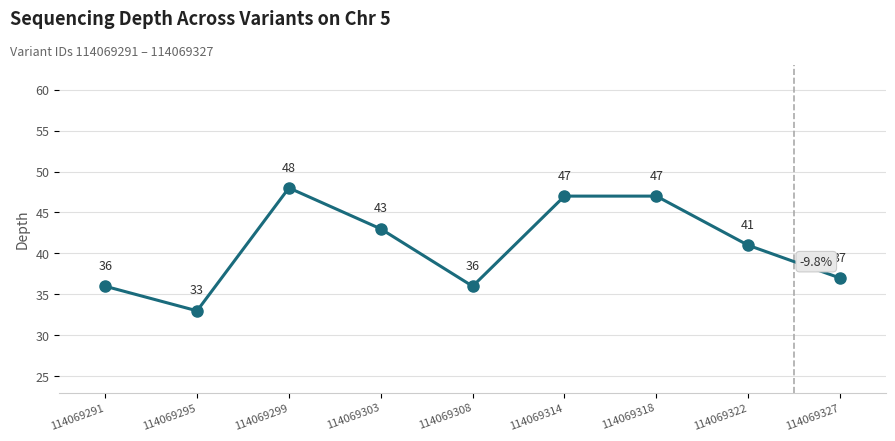

What is the sum of the values at 114069327 and 114069291?

73